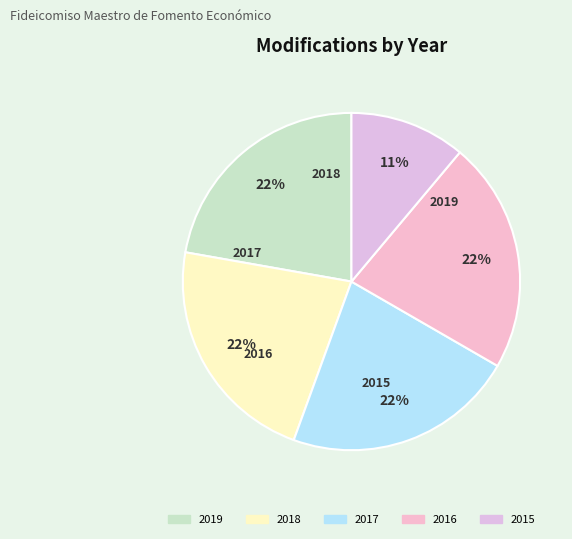

What percentage is the 2016 slice, to the nearest percent?

22%